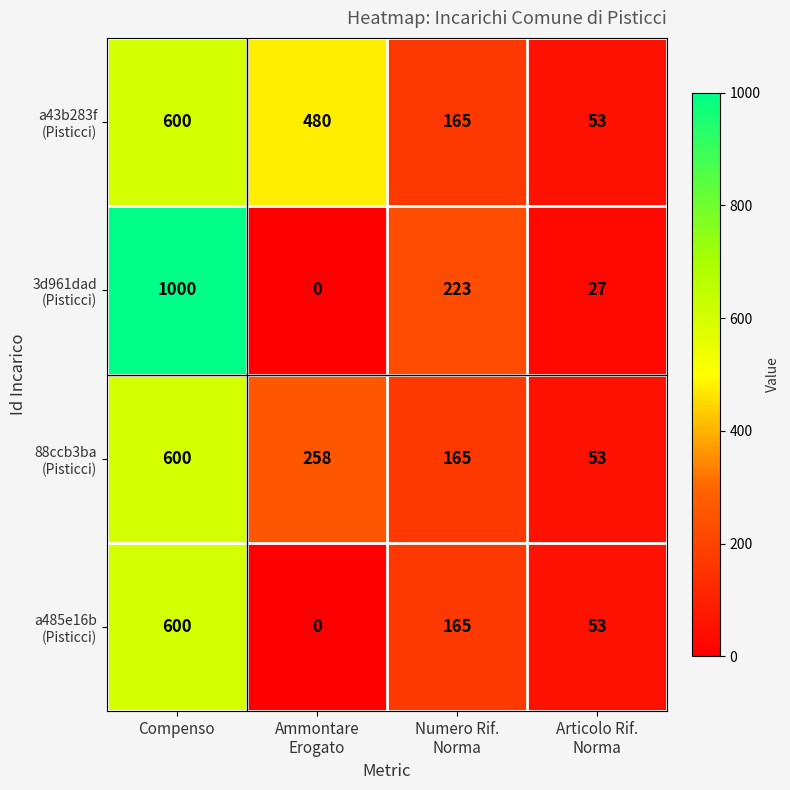

Count the number of data series in this chart.

4